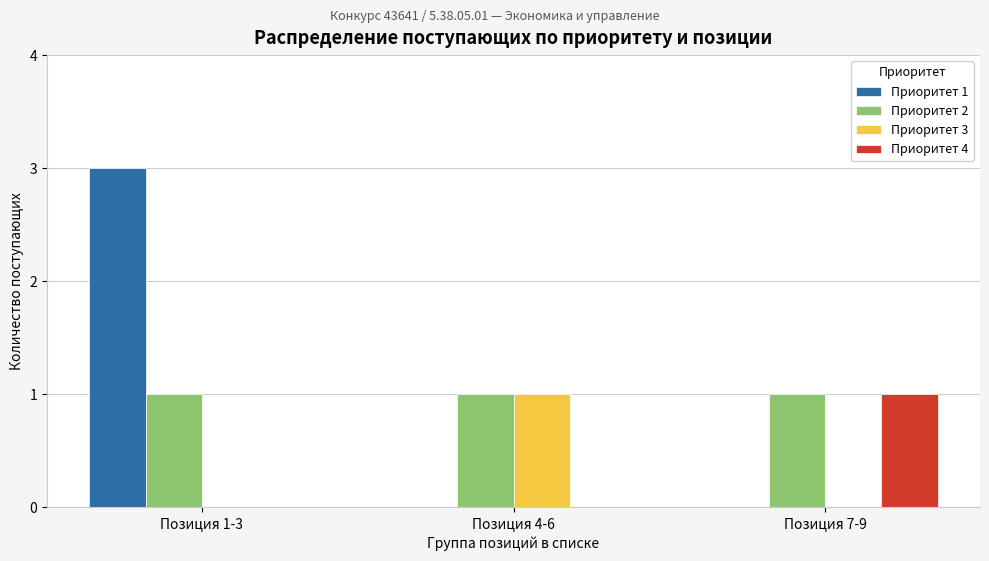

At which category is the sum across all series the highest?

Позиция 1-3